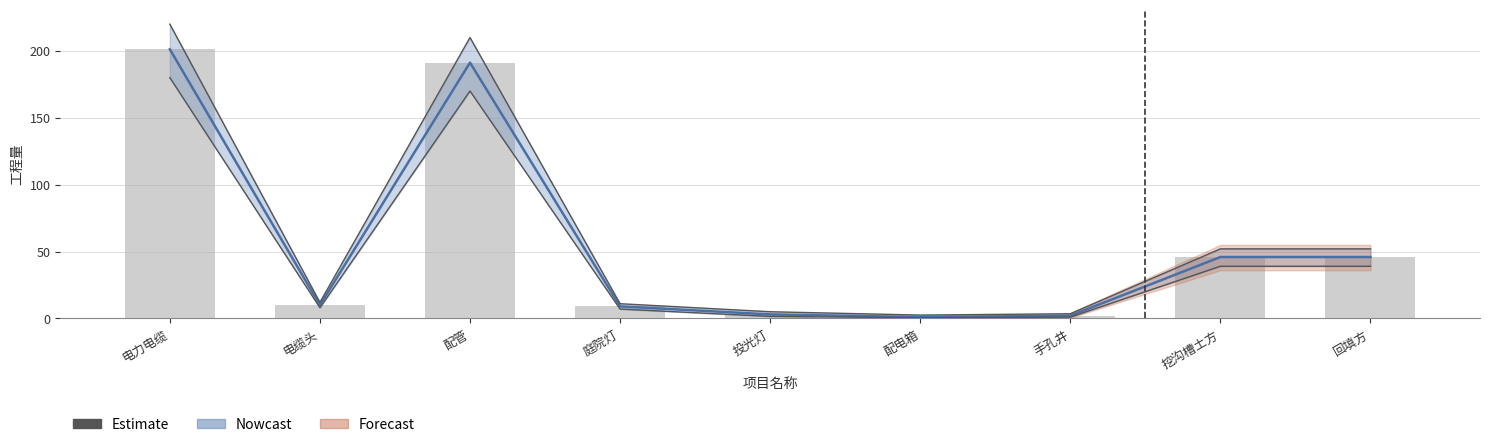

Does the chart contain any negative values?

No